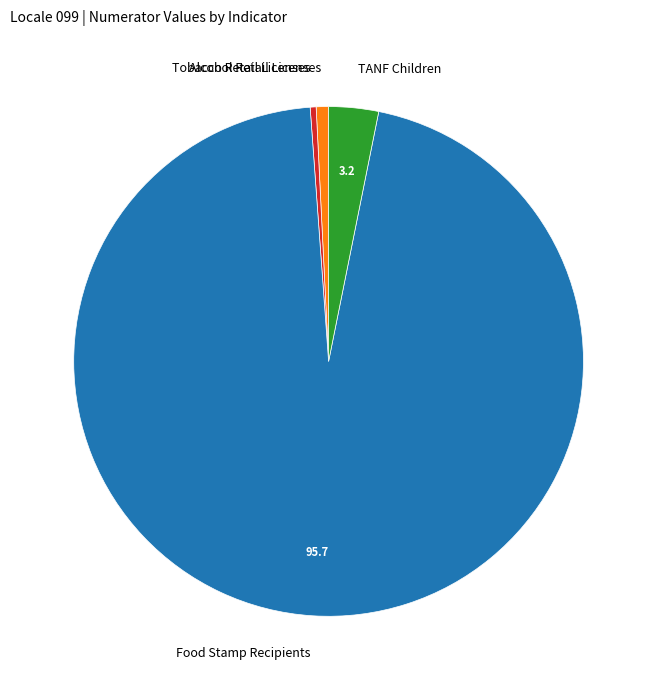

Does Food Stamp Recipients account for over 50% of the chart?

Yes